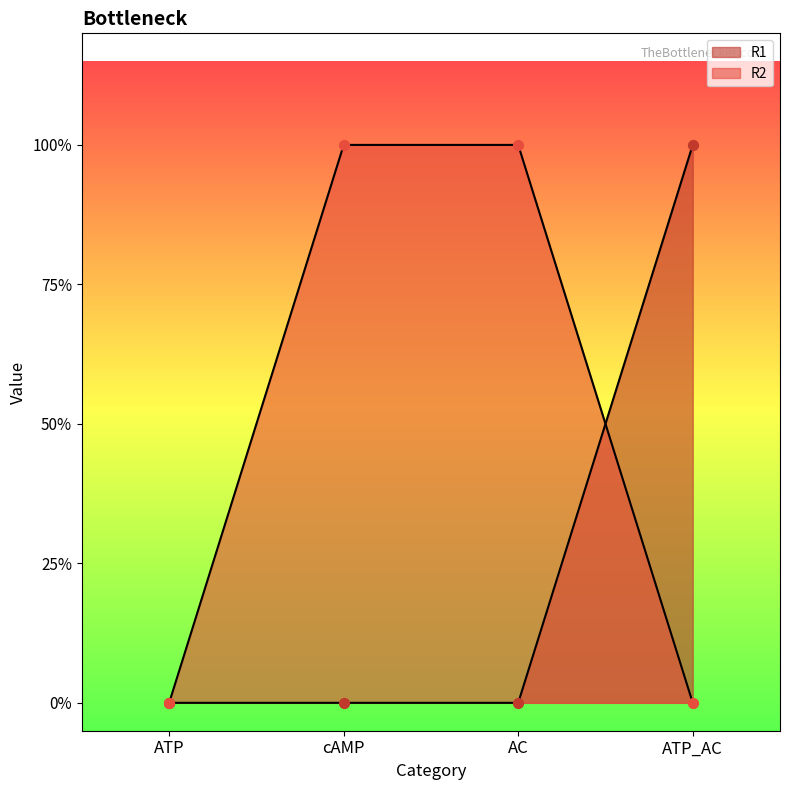

What is the total value across all series at cAMP?

1